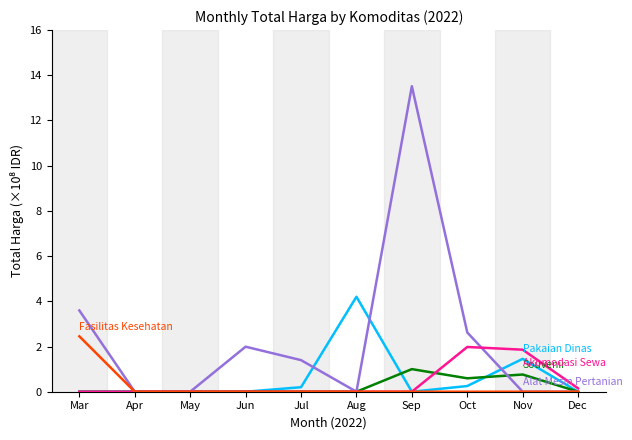

What is the spread (max minus min) of values at Sep?

13.5